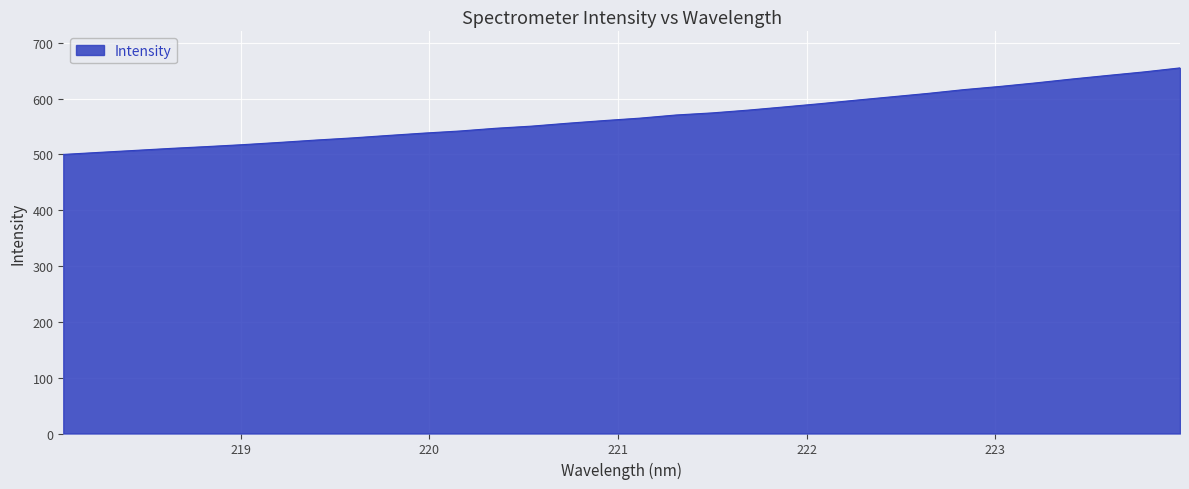

Reading left to right, what are all the values shown in this chart?

500.0	503.7	507.3	510.9	514.1	517.6	521.6	525.7	529.6	534.0	538.2	542.0	546.9	550.8	555.9	560.7	565.1	570.7	574.4	579.4	585.1	590.9	597.2	603.3	609.4	616.2	621.9	628.3	635.2	641.6	647.9	655.1